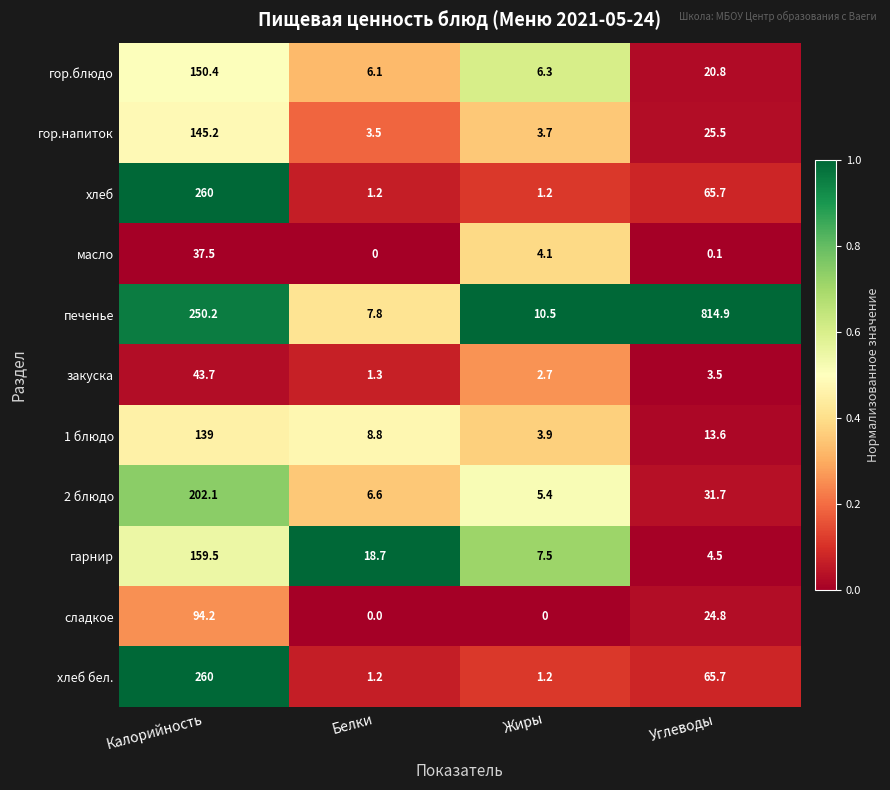

What is the difference between the maximum and minimum values in the хлеб series?

258.8